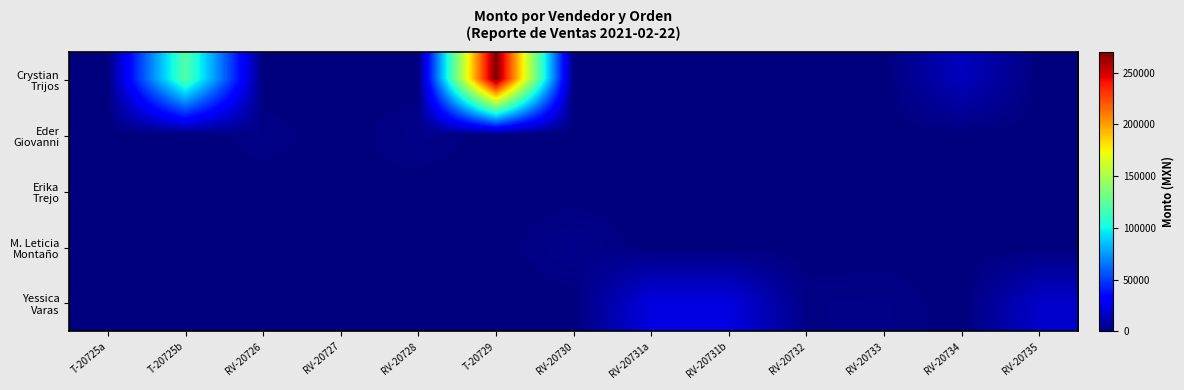

Which label corresponds to the smallest value in the chart?

T-20725a